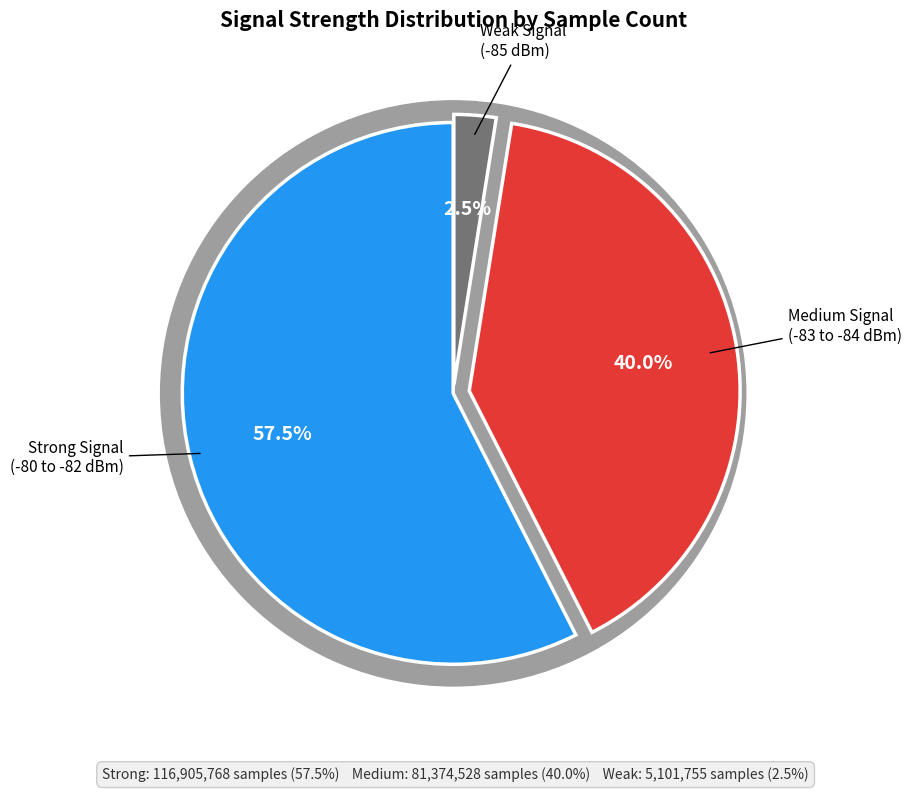

To the nearest percent, what percentage of the pie is 10?

3%